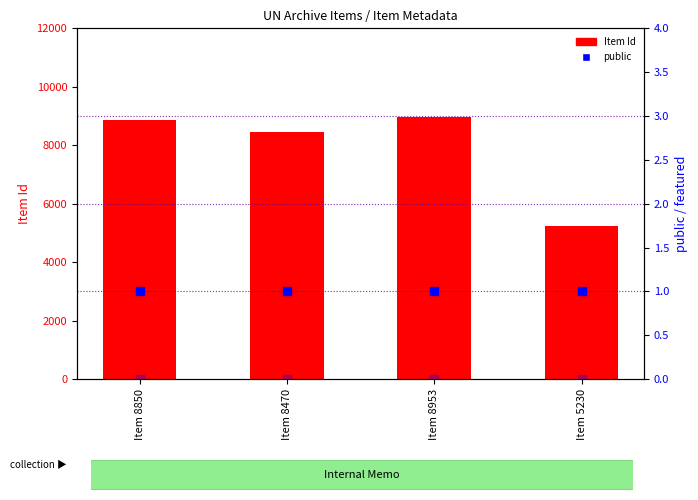

Is the value of Item Id at Item 8470 greater than the value of public at Item 8470?

Yes